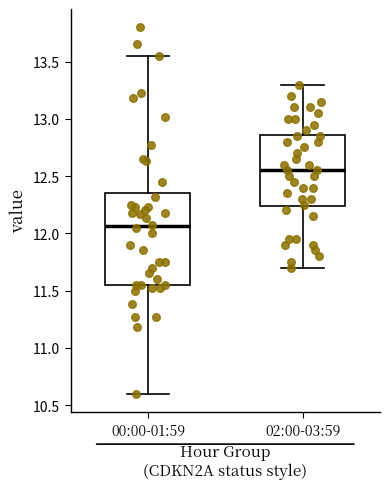

Which box has the lowest median line?

00:00-01:59